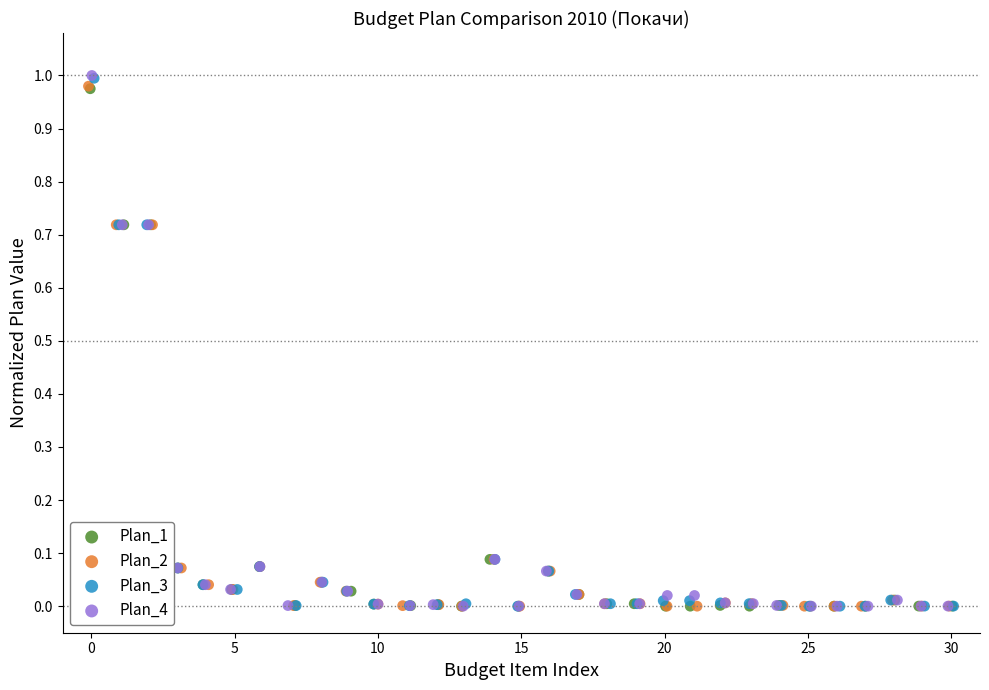

What are all the series names shown in the legend?

Plan_1, Plan_2, Plan_3, Plan_4